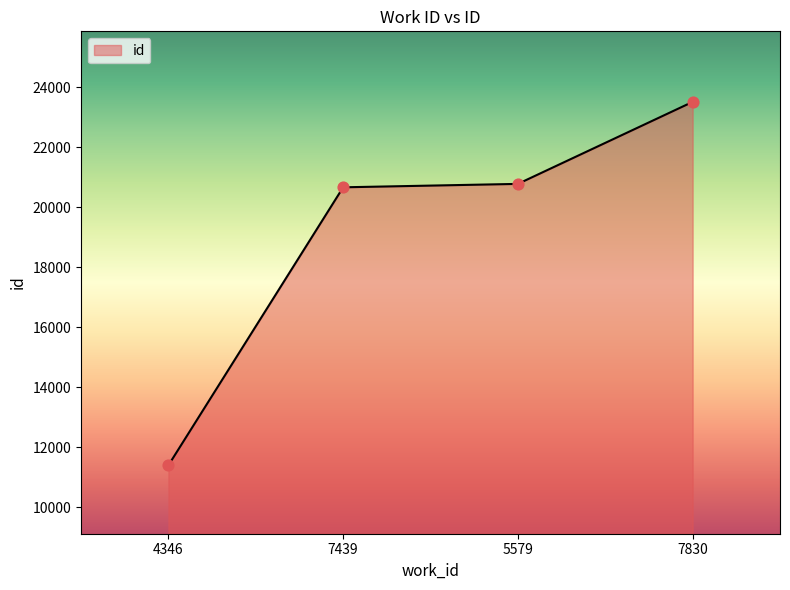

What is the ratio of the value at 5579 to the value at 7439?

1.0